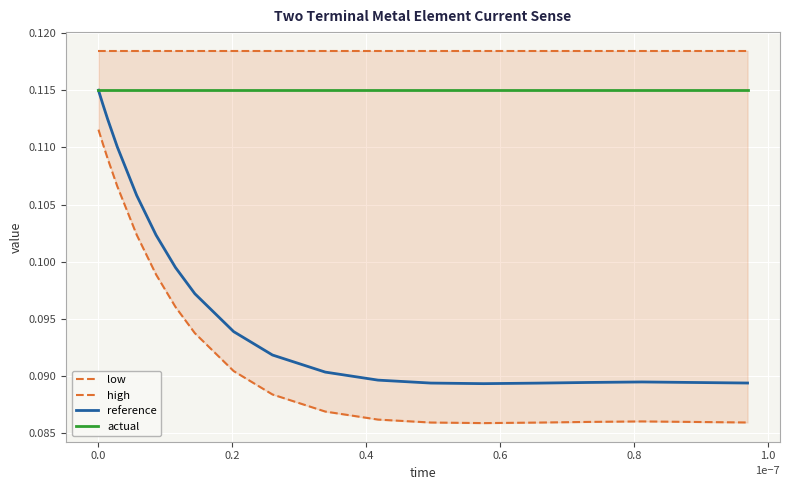

Reading left to right, list all the values displayed in this chart.

low: 0.1	0.1	0.1	0.1	0.1	0.1	0.1	0.1	0.1	0.1	0.1	0.1	0.1	0.1	0.1	0.1	0.1	0.1	0.1	0.1
high: 0.1	0.1	0.1	0.1	0.1	0.1	0.1	0.1	0.1	0.1	0.1	0.1	0.1	0.1	0.1	0.1	0.1	0.1	0.1	0.1
reference: 0.1	0.1	0.1	0.1	0.1	0.1	0.1	0.1	0.1	0.1	0.1	0.1	0.1	0.1	0.1	0.1	0.1	0.1	0.1	0.1
actual: 0.1	0.1	0.1	0.1	0.1	0.1	0.1	0.1	0.1	0.1	0.1	0.1	0.1	0.1	0.1	0.1	0.1	0.1	0.1	0.1